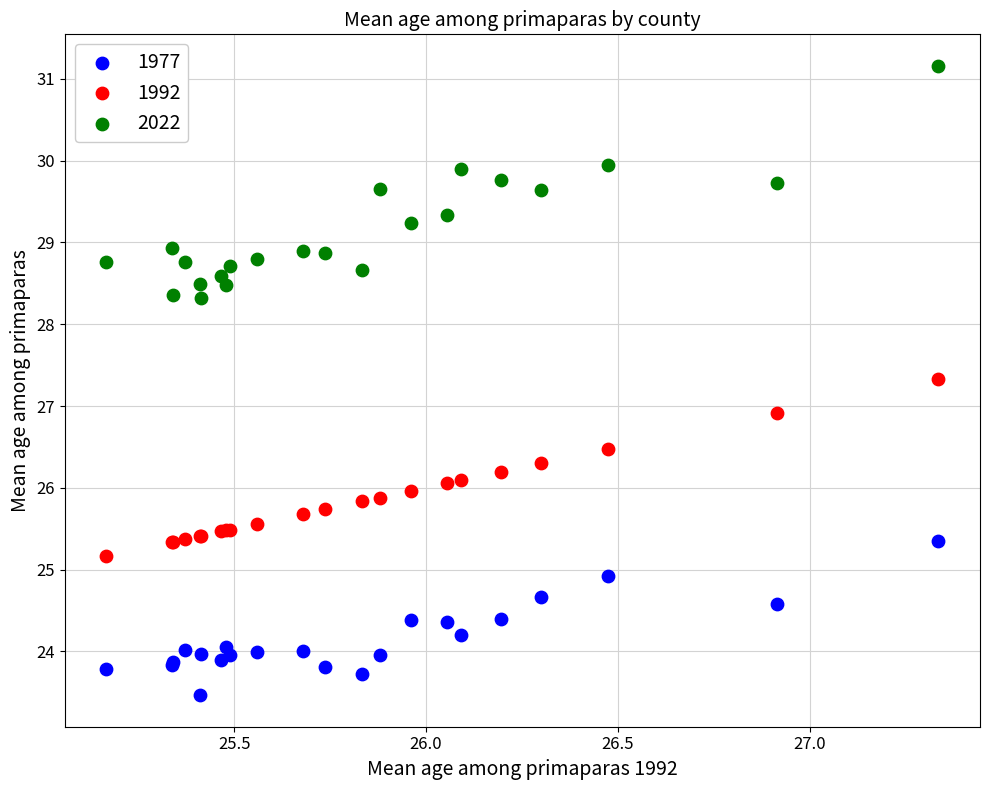

Which series has the widest spread of Y values?

2022